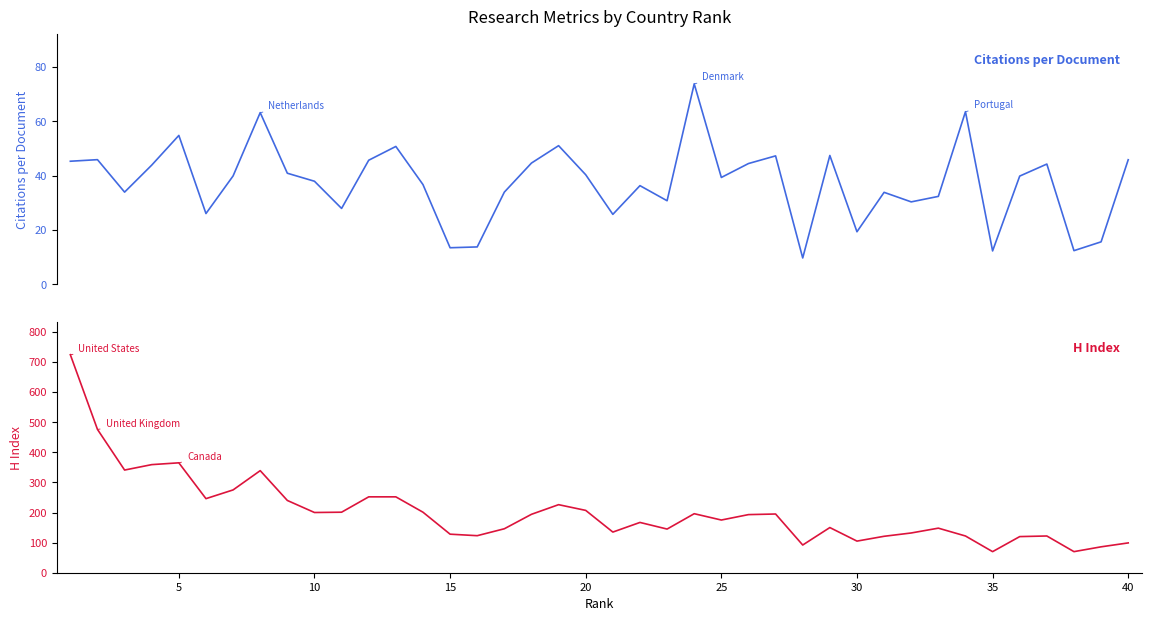

The value of H index at 10 is 201.0. True or false?

True